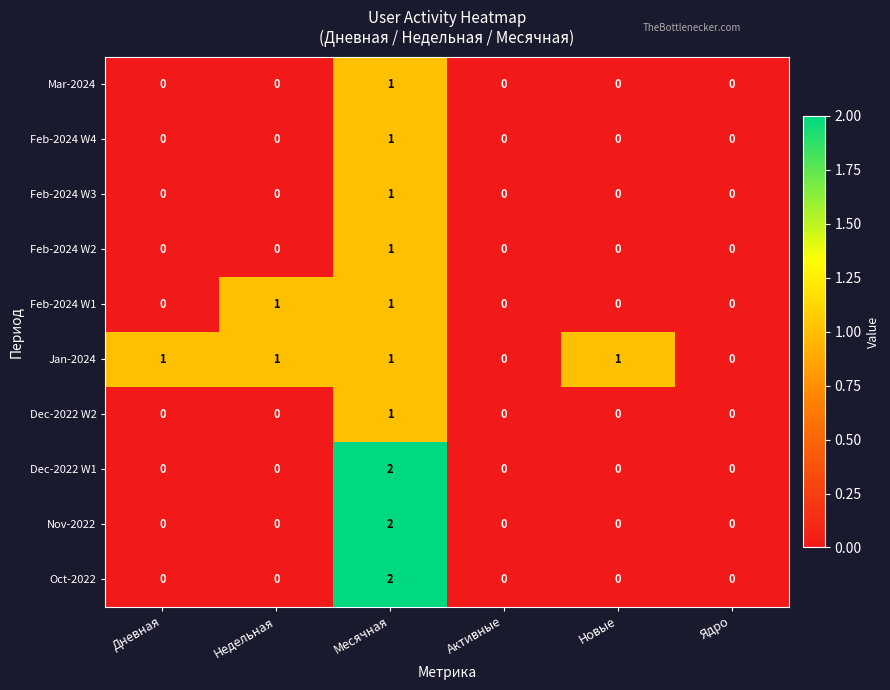

The value of Oct-2022 at Активные is 1. True or false?

False